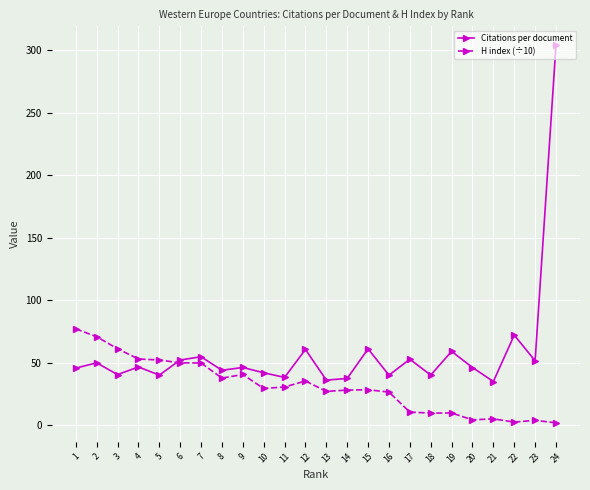

What is the difference between the maximum and second lowest values in the H index (÷10) series?

74.6